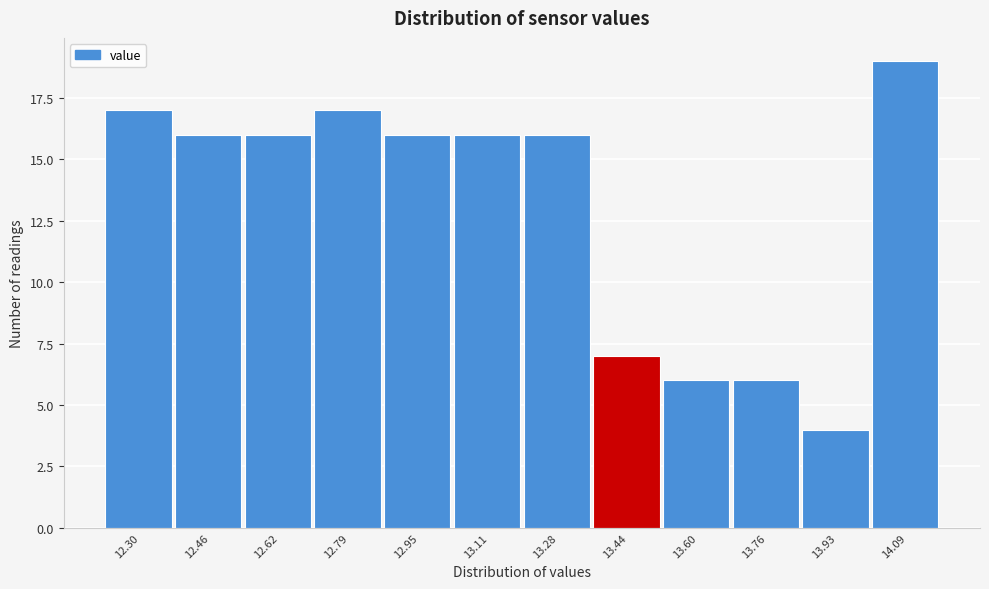

Reading right to left, list all the values displayed in this chart.

14.09=19	13.93=4	13.76=6	13.60=6	13.44=7	13.28=16	13.11=16	12.95=16	12.79=17	12.62=16	12.46=16	12.30=17